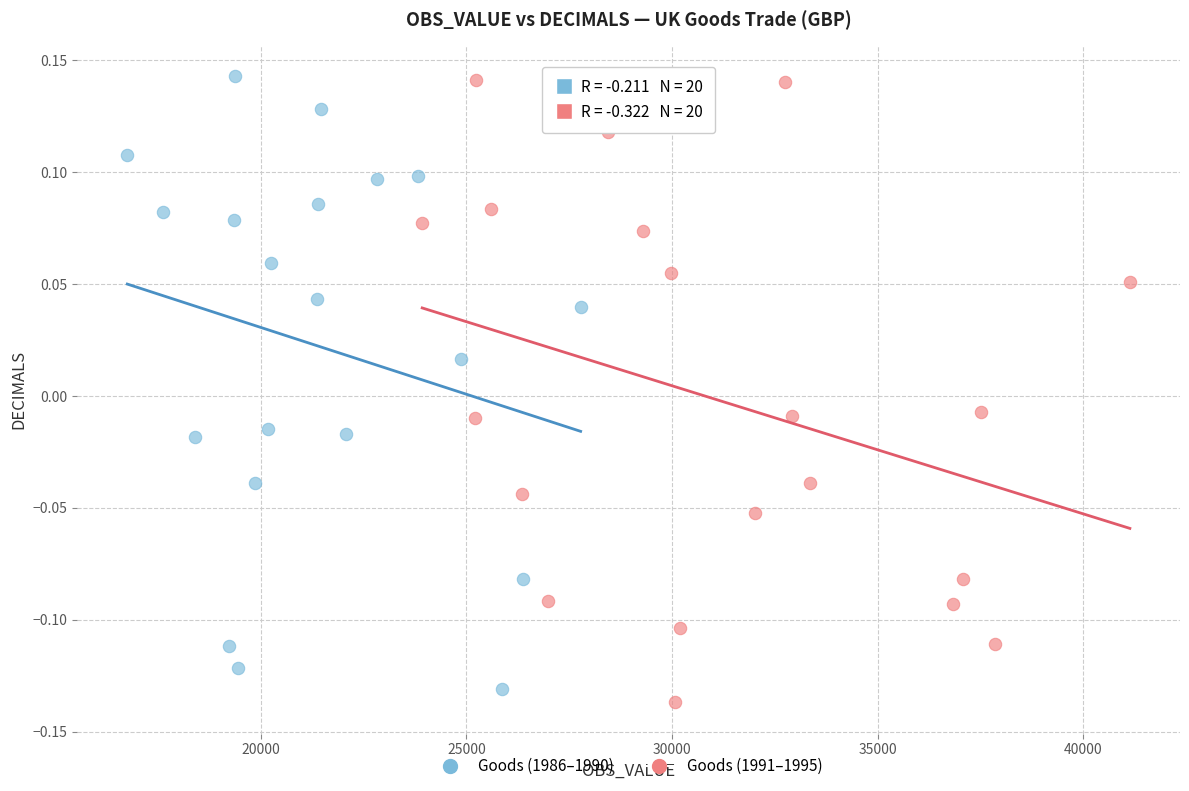

What are all the series names shown in the legend?

Goods (1986–1990), Goods (1991–1995)